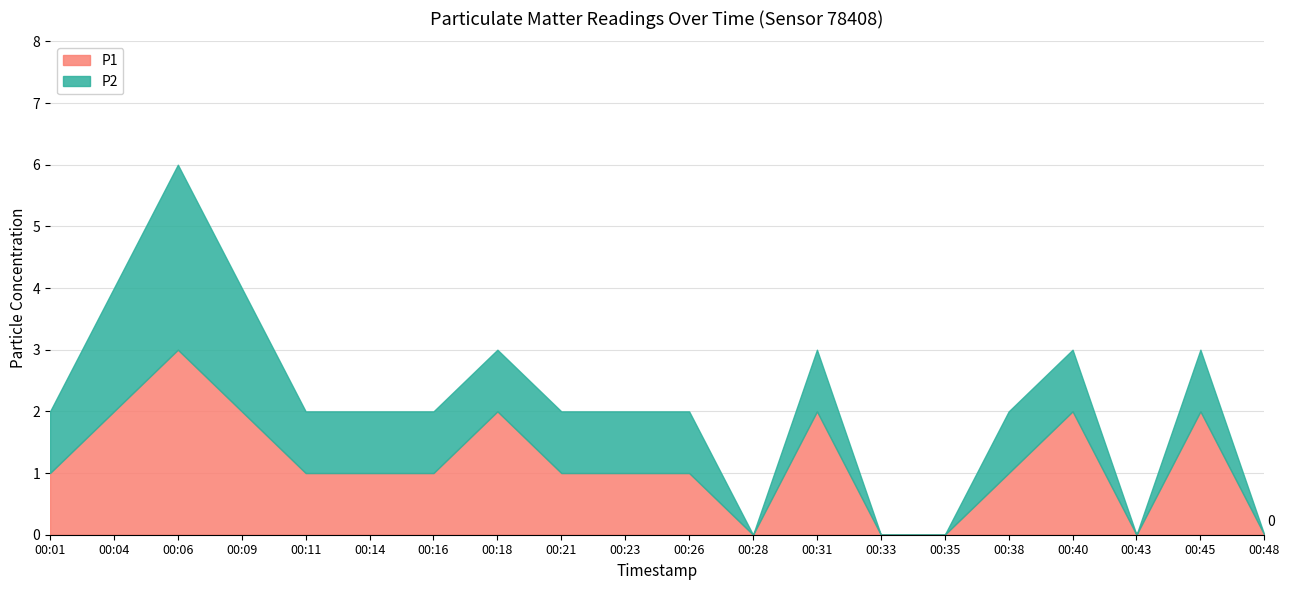

At which label is P1 closest to 1?

00:01